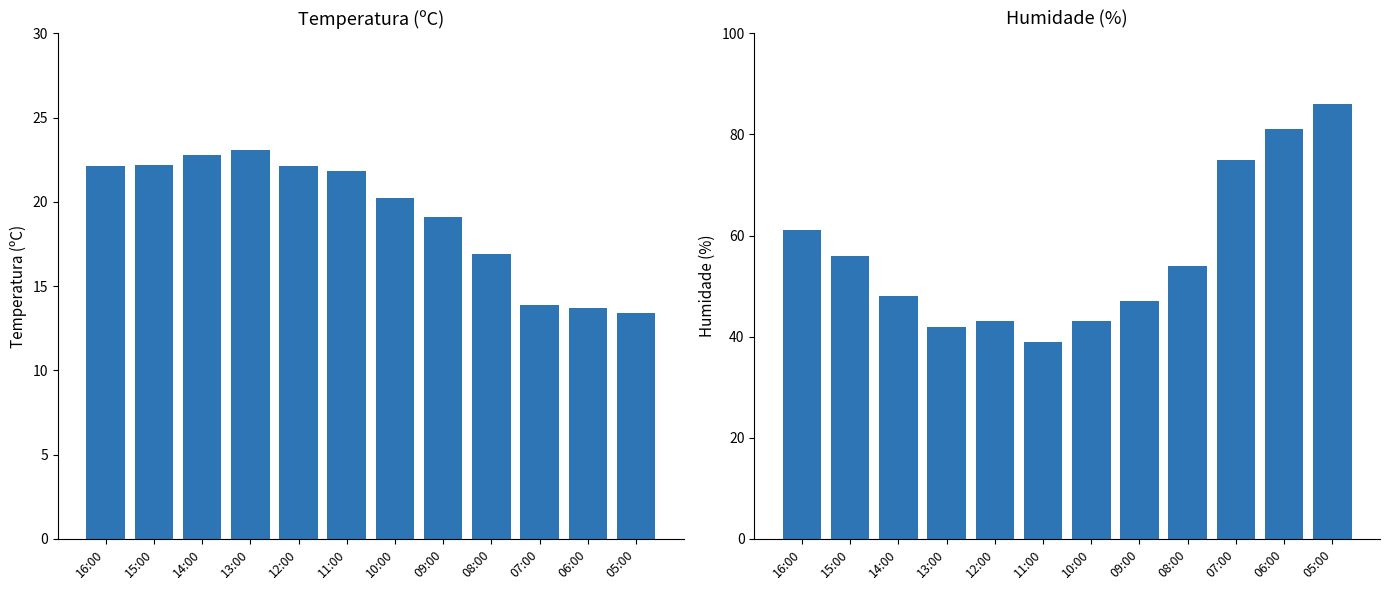

List the labels in order of Humidade (%) value, smallest first.

11:00, 13:00, 12:00, 10:00, 09:00, 14:00, 08:00, 15:00, 16:00, 07:00, 06:00, 05:00